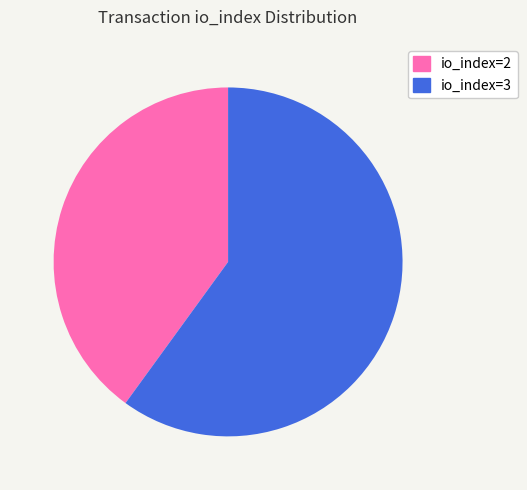

How many segments does this pie chart have?

2